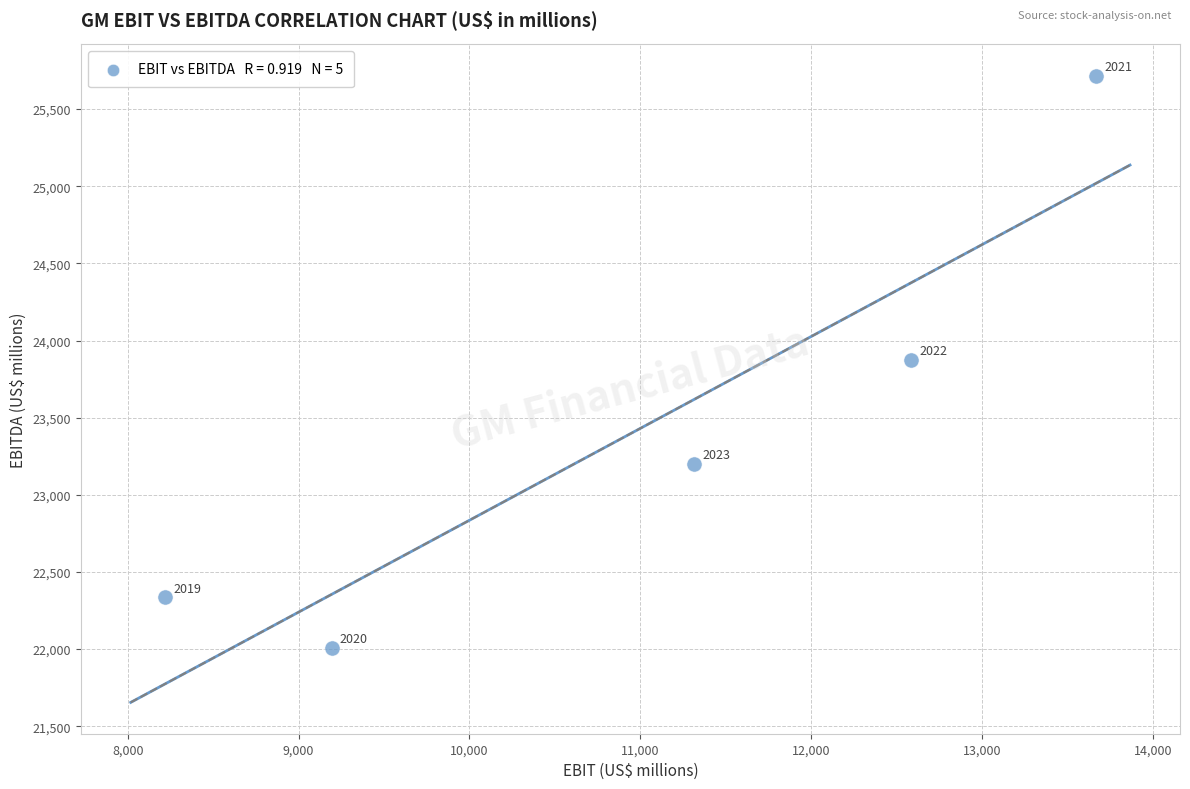

What Y value in the scatter plot is closest to 23862?

23874